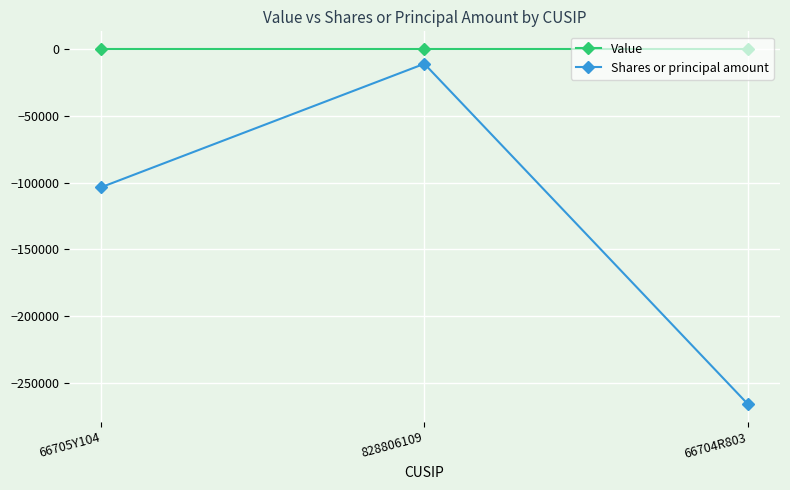

At which category is the sum across all series the highest?

828806109